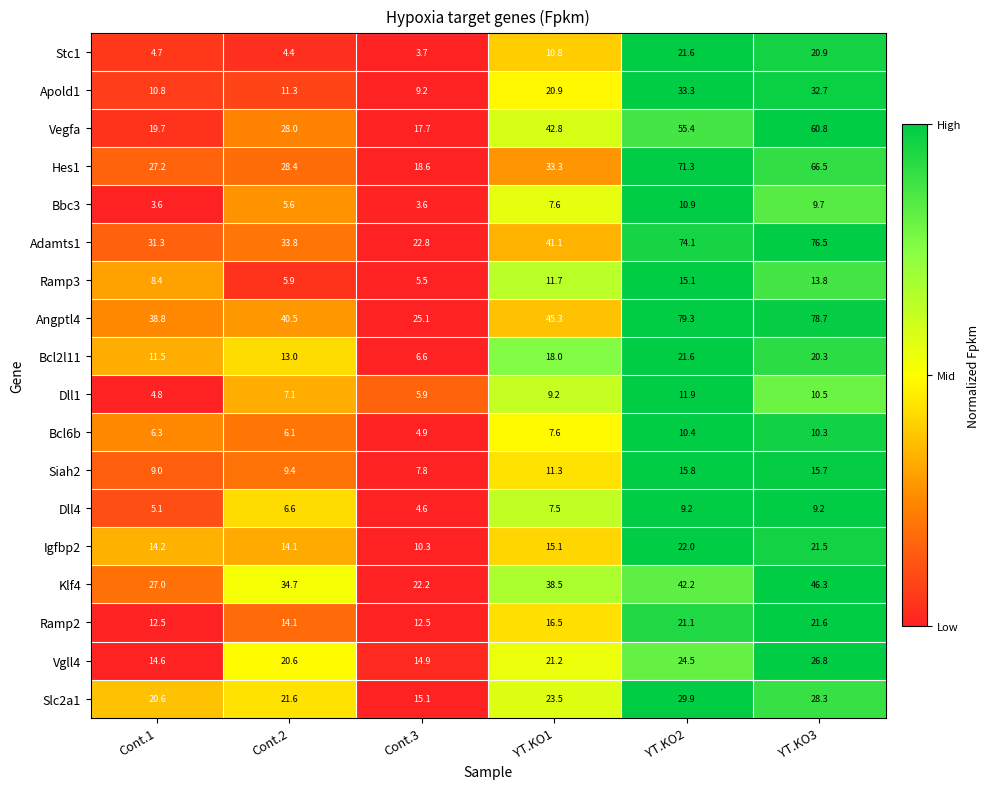

The value of Vegfa at YT.KO1 is 42.8. True or false?

True